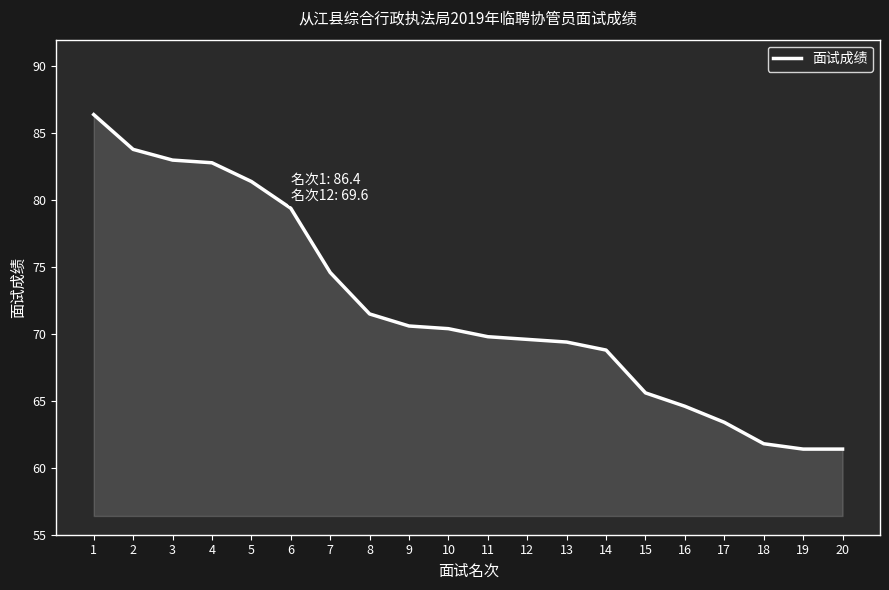

How many series are shown in this chart?

1